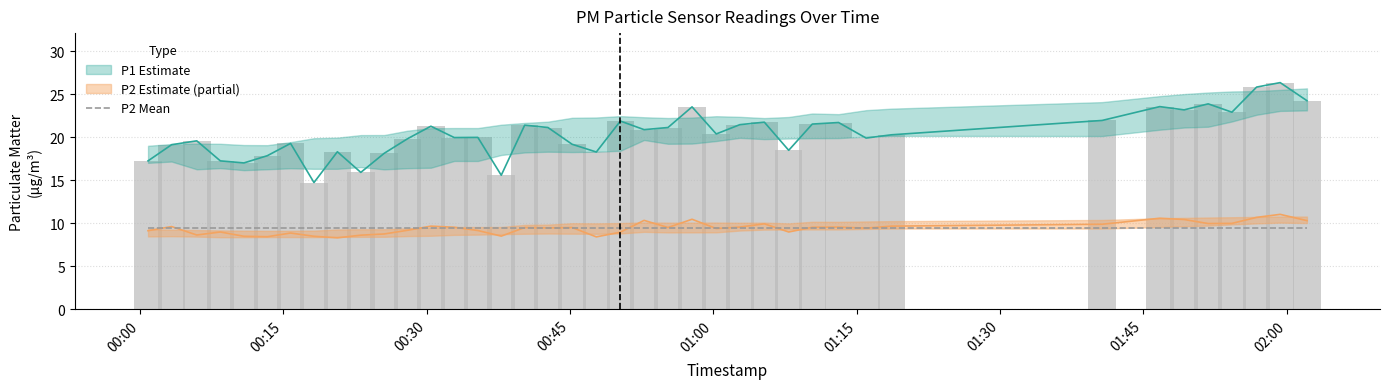

The value of P1 at 01:15 is 4.0. True or false?

False